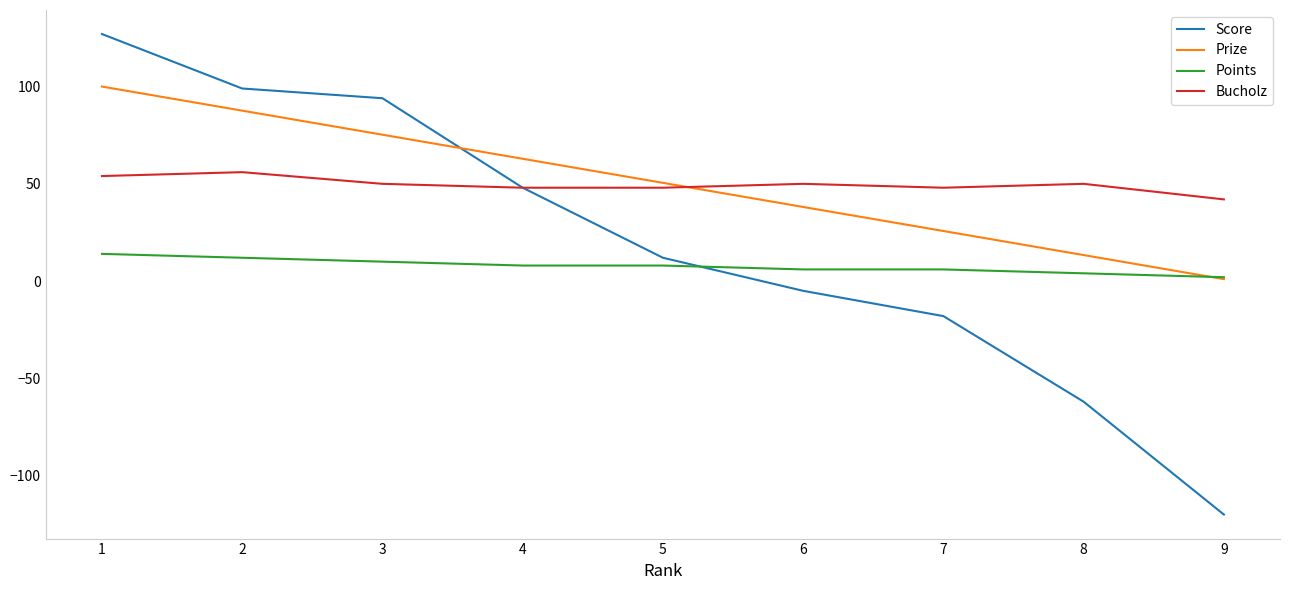

Is the value of Prize at 7 greater than the value of Points at 4?

Yes